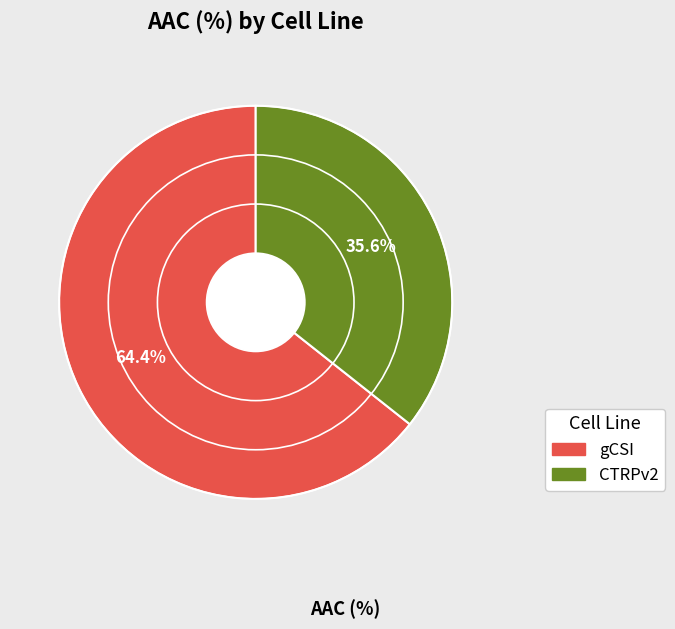

Combined, what portion of the pie is gCSI and CTRPv2?

100.0%